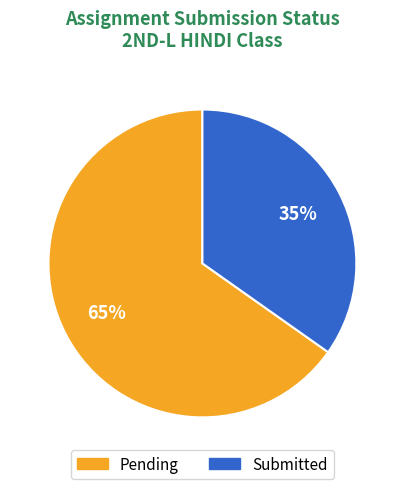

How many segments does this pie chart have?

2